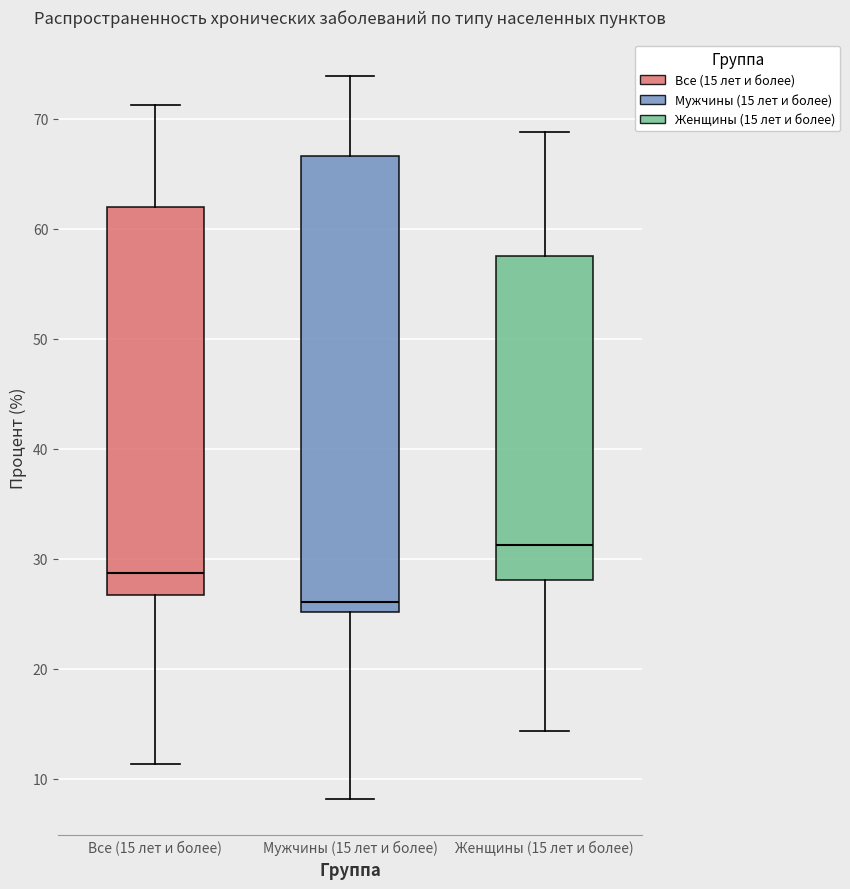

Comparing the boxes themselves (not the whiskers), which one is the tallest?

Мужчины (15 лет и более)